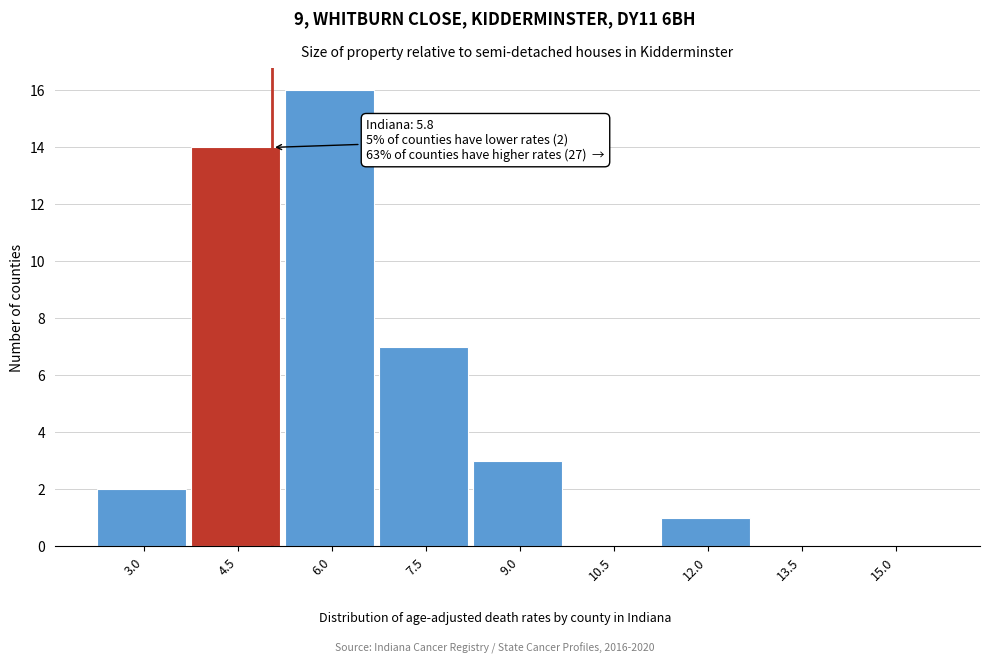

Reading right to left, transcribe all the data shown in this chart.

15.0=0	13.5=0	12.0=1	10.5=0	9.0=3	7.5=7	6.0=16	4.5=14	3.0=2